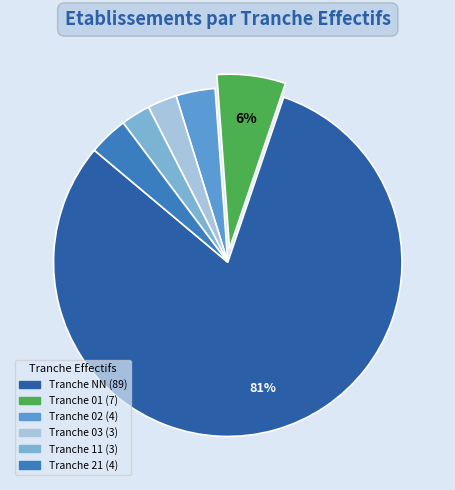

How many segments does this pie chart have?

6